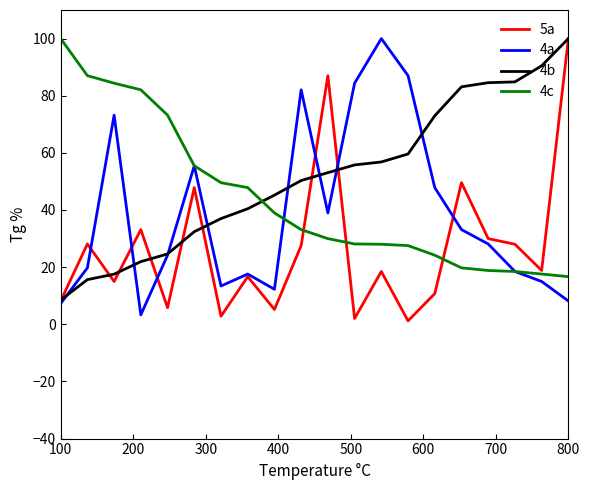

In 4a, how many points are higher than both neighbors (excluding endpoints)?

5